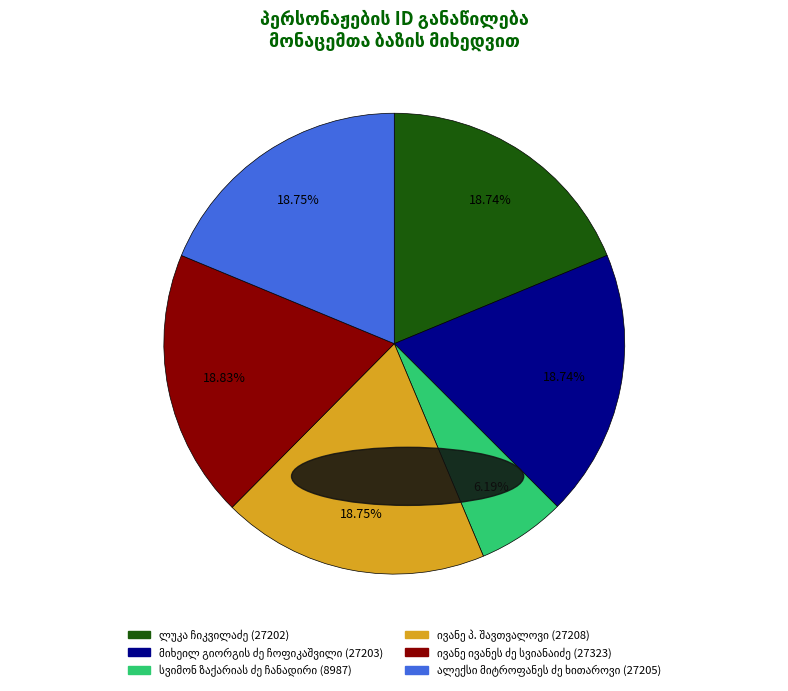

Is there a majority slice in this chart?

No